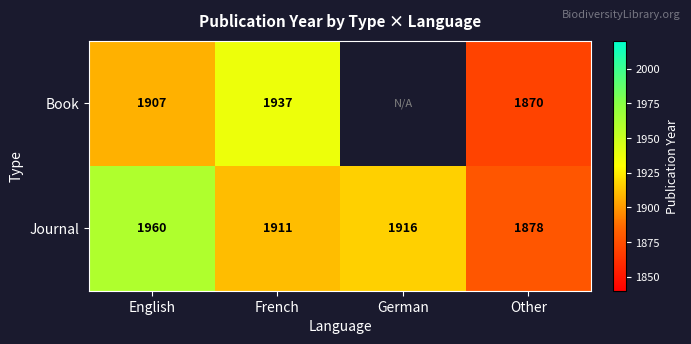

Where is Journal nearest to the value 1919?

German